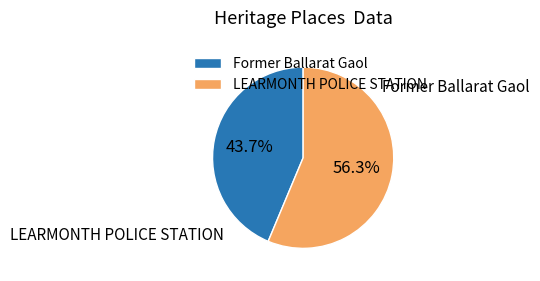

Rank the categories by value from lowest to highest.

Former Ballarat Gaol, LEARMONTH POLICE STATION